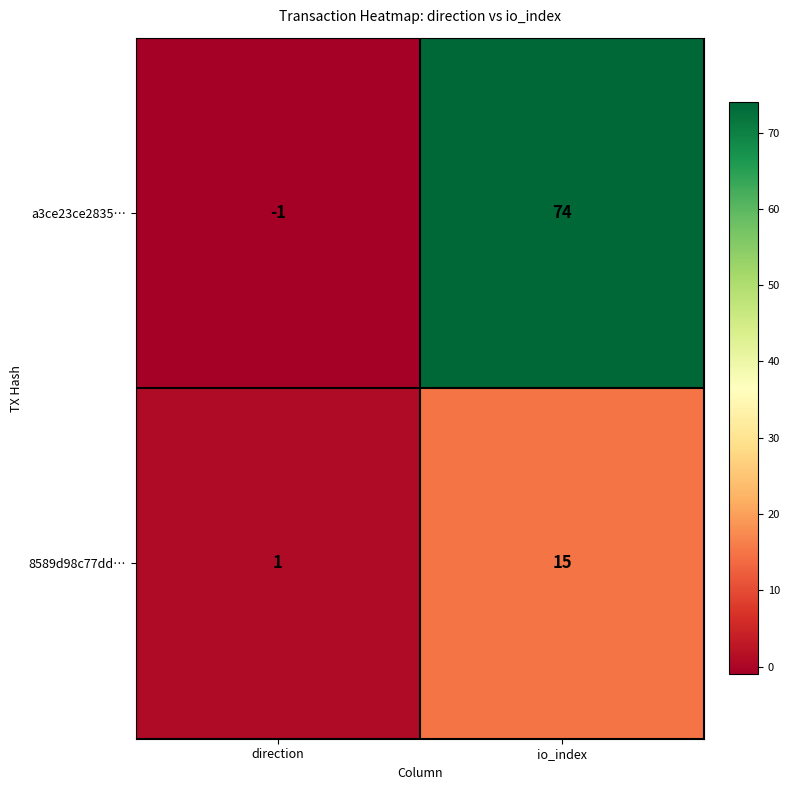

At which label is a3ce23ce2835… closest to 36?

direction